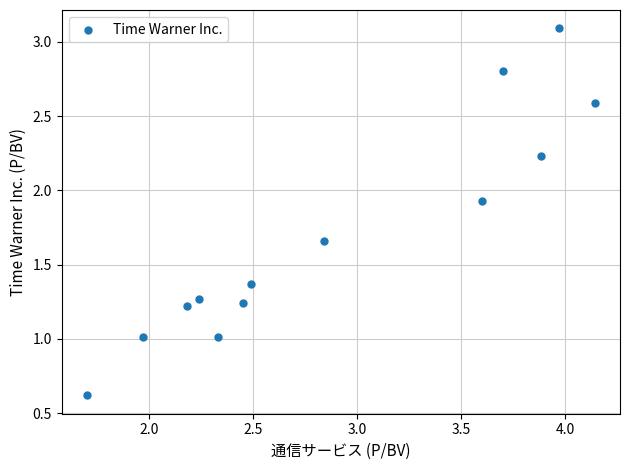

What is the range of Y values (max minus min)?

2.5